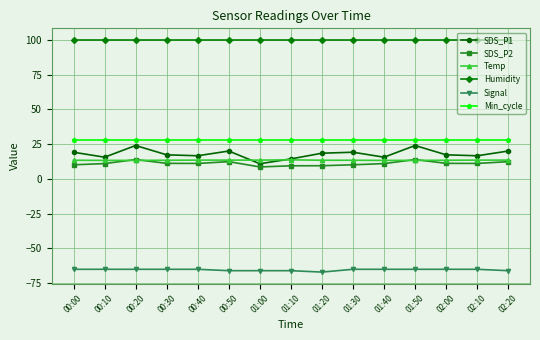

What is the sum of all Signal values?

-981.0